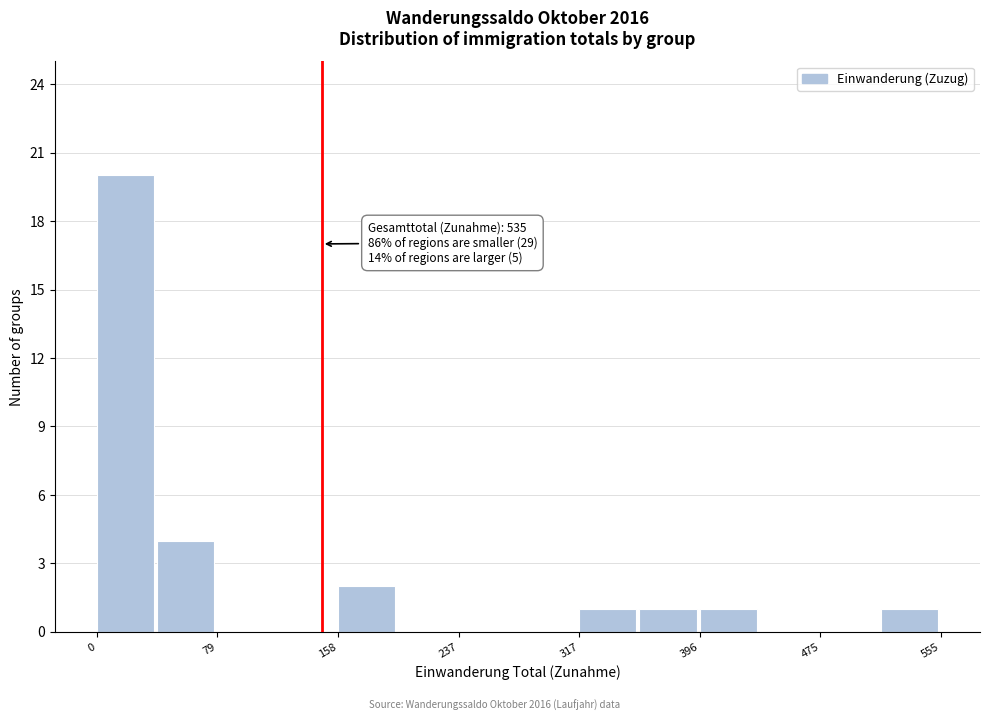

Read against the x-axis, roughly where is the centre of the tallest bar?

20